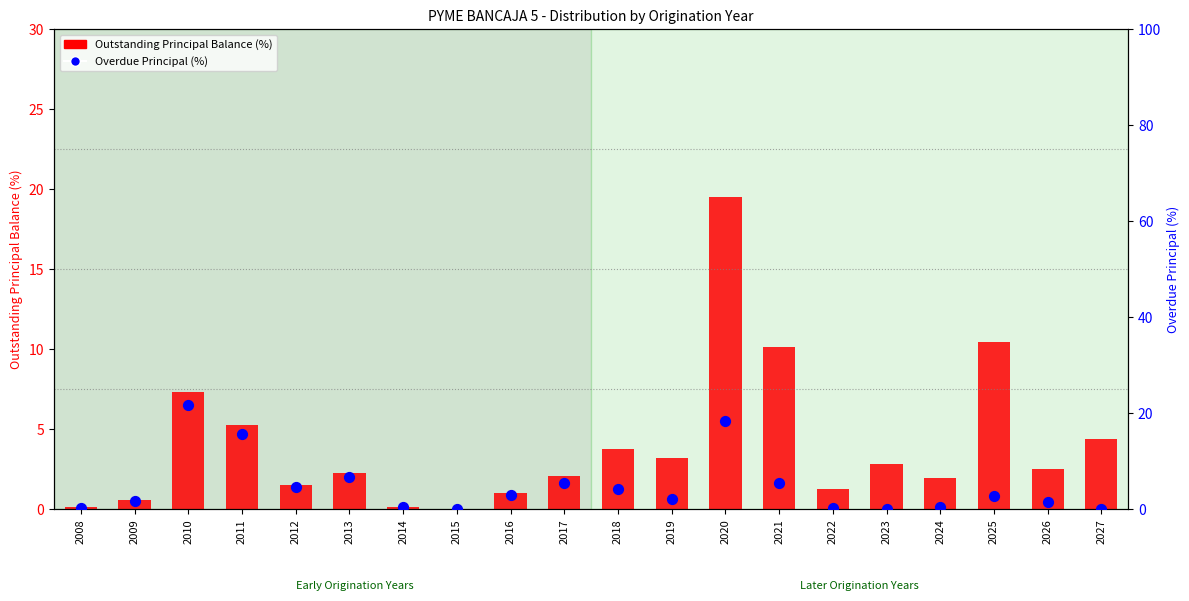

Is the value of Outstanding Principal Balance (%) at 2023 greater than the value of Overdue Principal (%) at 2020?

No